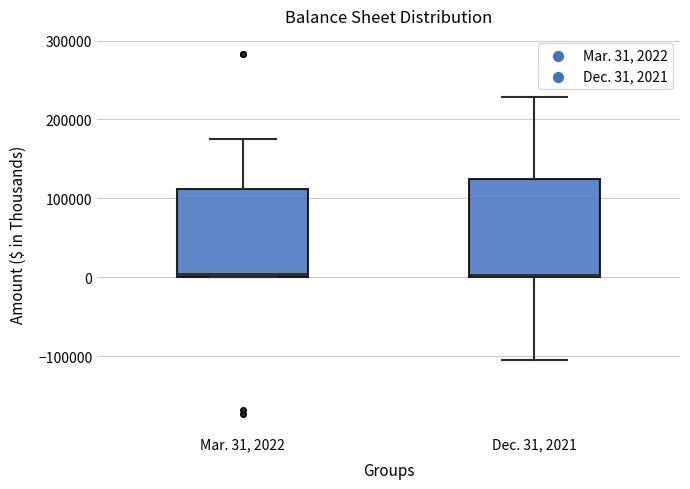

Reading left to right, transcribe this box plot: for each box, give where its median line is, the range the box spans, and where its two whiskers end, as read against the y-axis. The values are not printed on the chart, so give them approximately, as read against the axis.

Mar. 31, 2022: median 0 (just above the box's lower edge), box 0 to 110000, whiskers 0 to 180000
Dec. 31, 2021: median 0, box 0 to 120000, whiskers -110000 to 230000